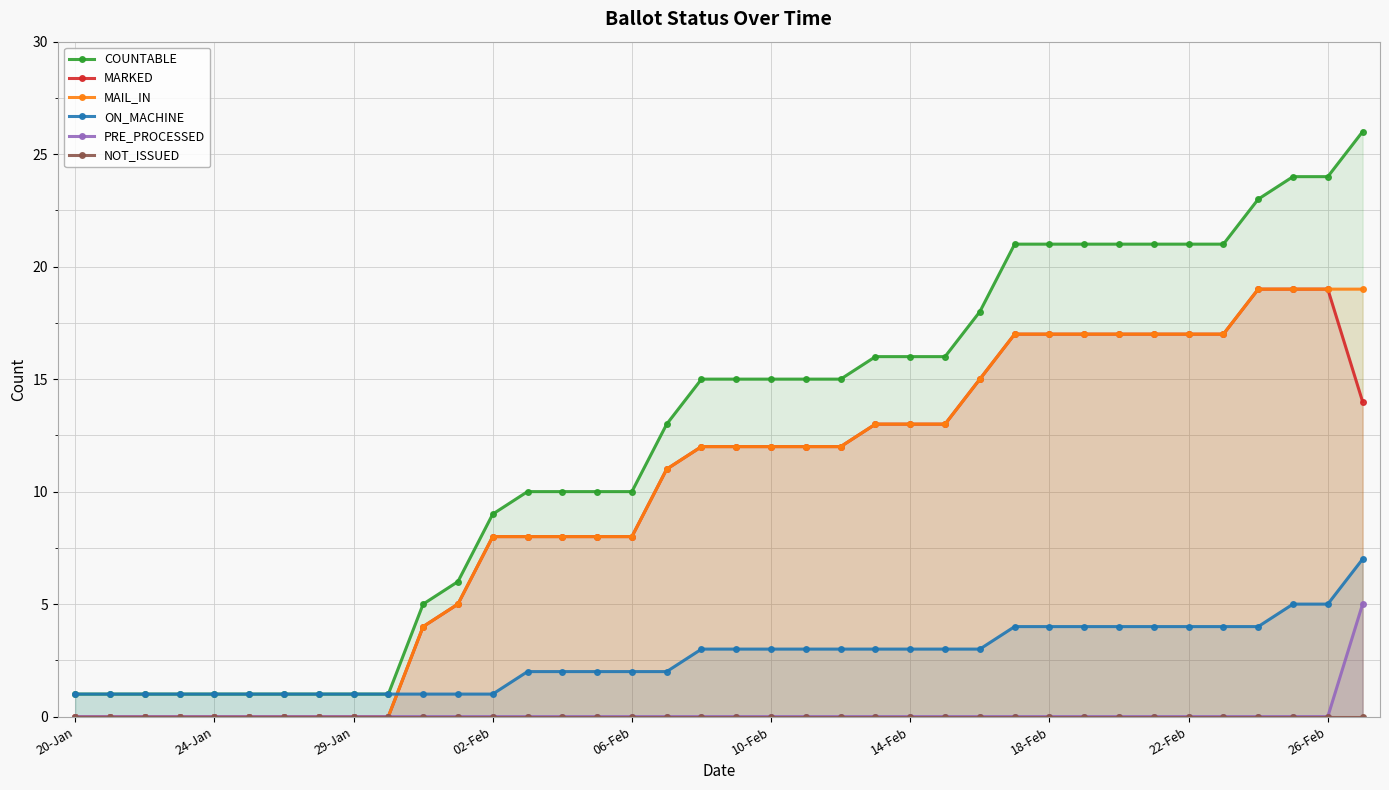

Which series ends up on top after the final intersection of ON_MACHINE and MAIL_IN?

MAIL_IN